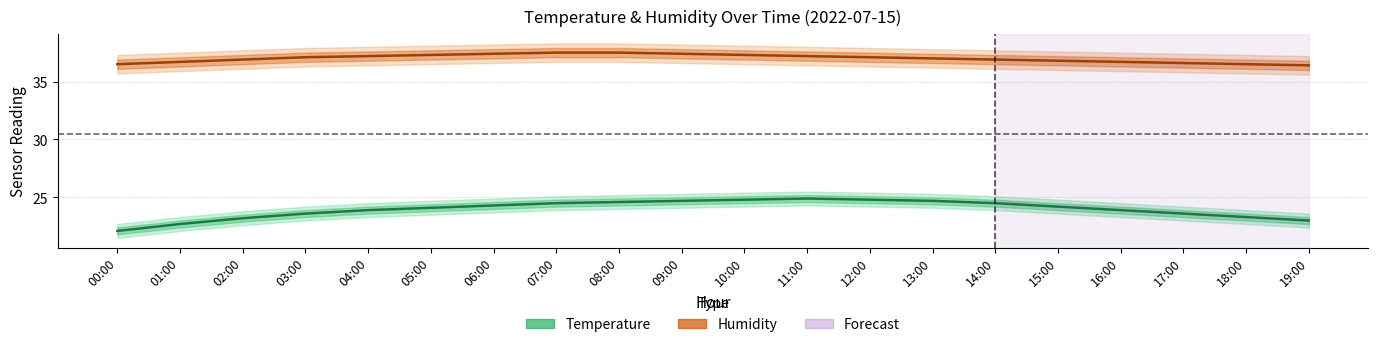

What is the value of the humidity point at the 3rd from the left?

36.9